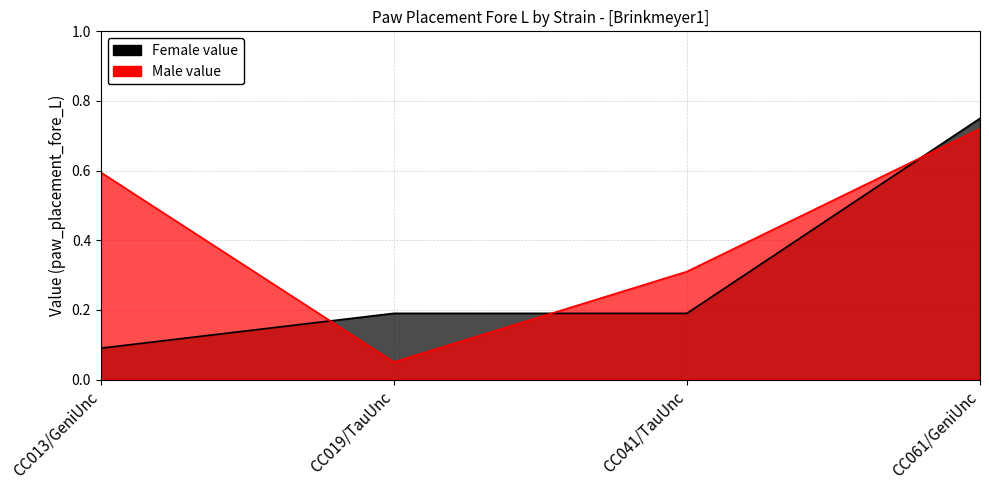

Reading left to right, extract all data points from this chart.

Female value: 0.1	0.2	0.2	0.8
Male value: 0.6	0.1	0.3	0.7